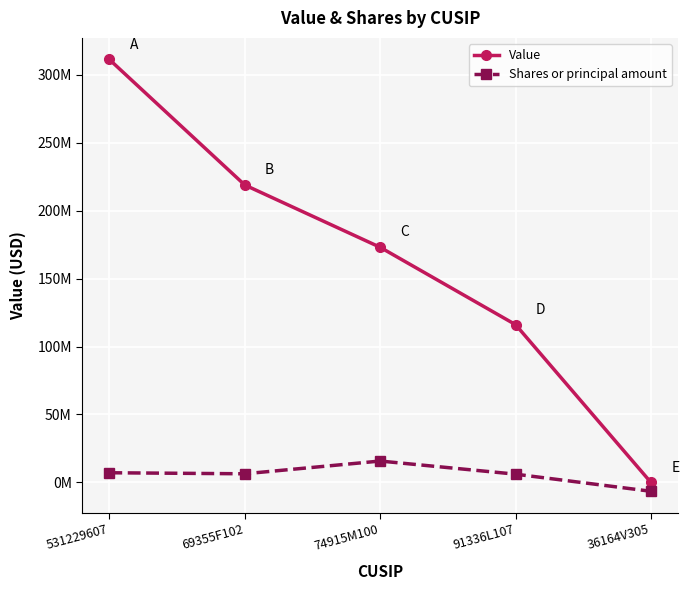

At which label is Shares or principal amount closest to 4648670?

91336L107